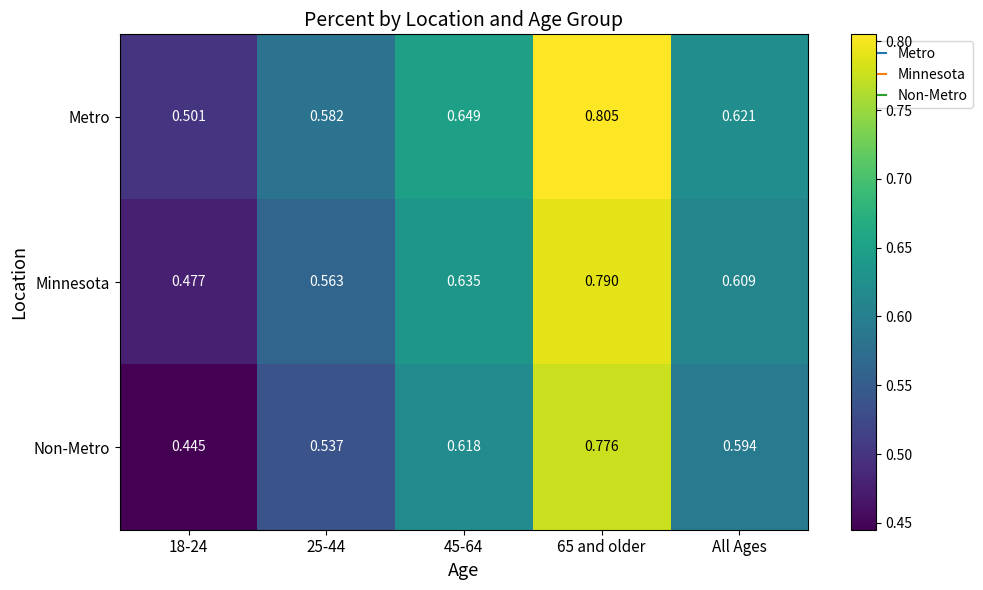

Which series has the largest total across all categories?

Metro